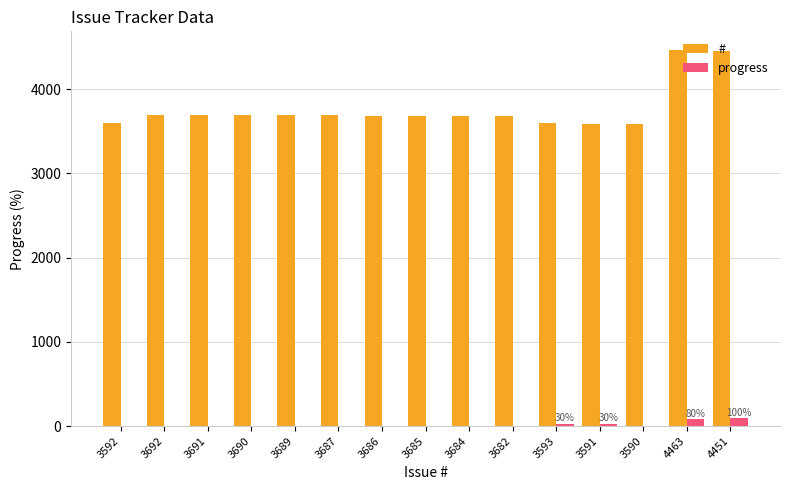

Count the number of categories in the chart.

15